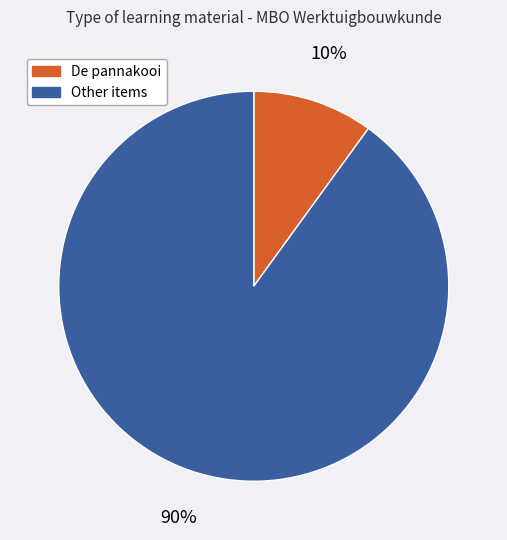

Count the number of slices in the pie.

2